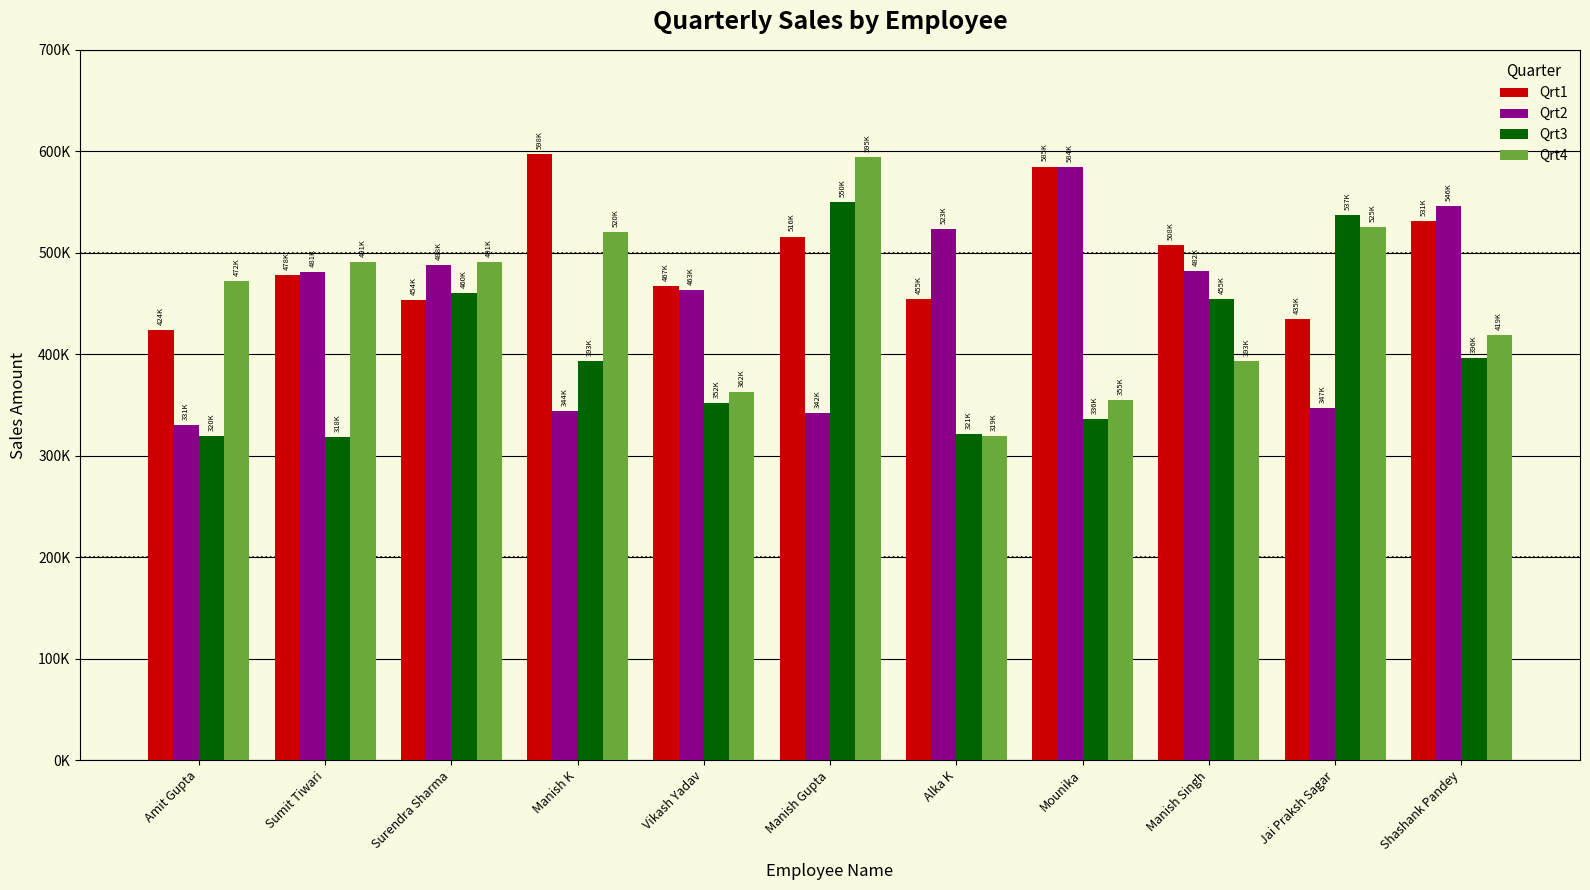

Read the Qrt2 value at Alka K.

523057